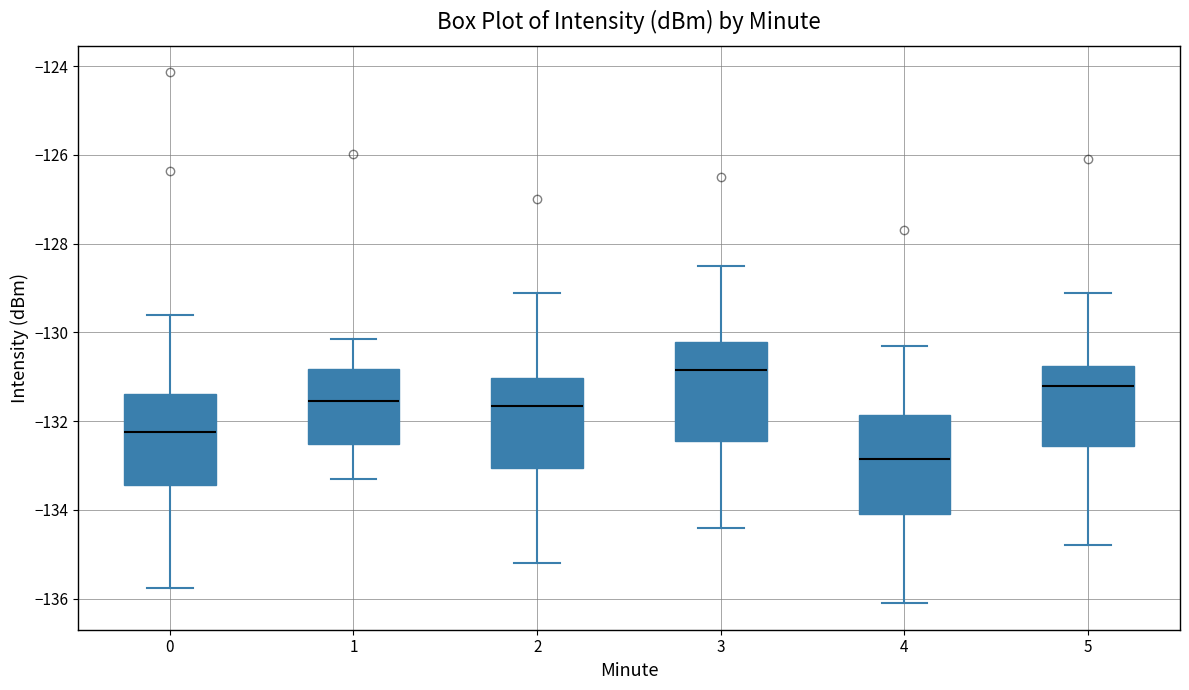

Reading left to right, transcribe this box plot: for each box, give where its median line is, the range the box spans, and where its two whiskers end, as read against the y-axis. The values are not printed on the chart, so give them approximately, as read against the axis.

0: median -132.2, box -133.4 to -131.4, whiskers -135.8 to -129.6
1: median -131.6, box -132.6 to -130.8, whiskers -133.2 to -130.2
2: median -131.6, box -133.0 to -131.0, whiskers -135.2 to -129.0
3: median -130.8, box -132.4 to -130.2, whiskers -134.4 to -128.4
4: median -132.8, box -134.0 to -131.8, whiskers -136.0 to -130.2
5: median -131.2, box -132.6 to -130.8, whiskers -134.8 to -129.0